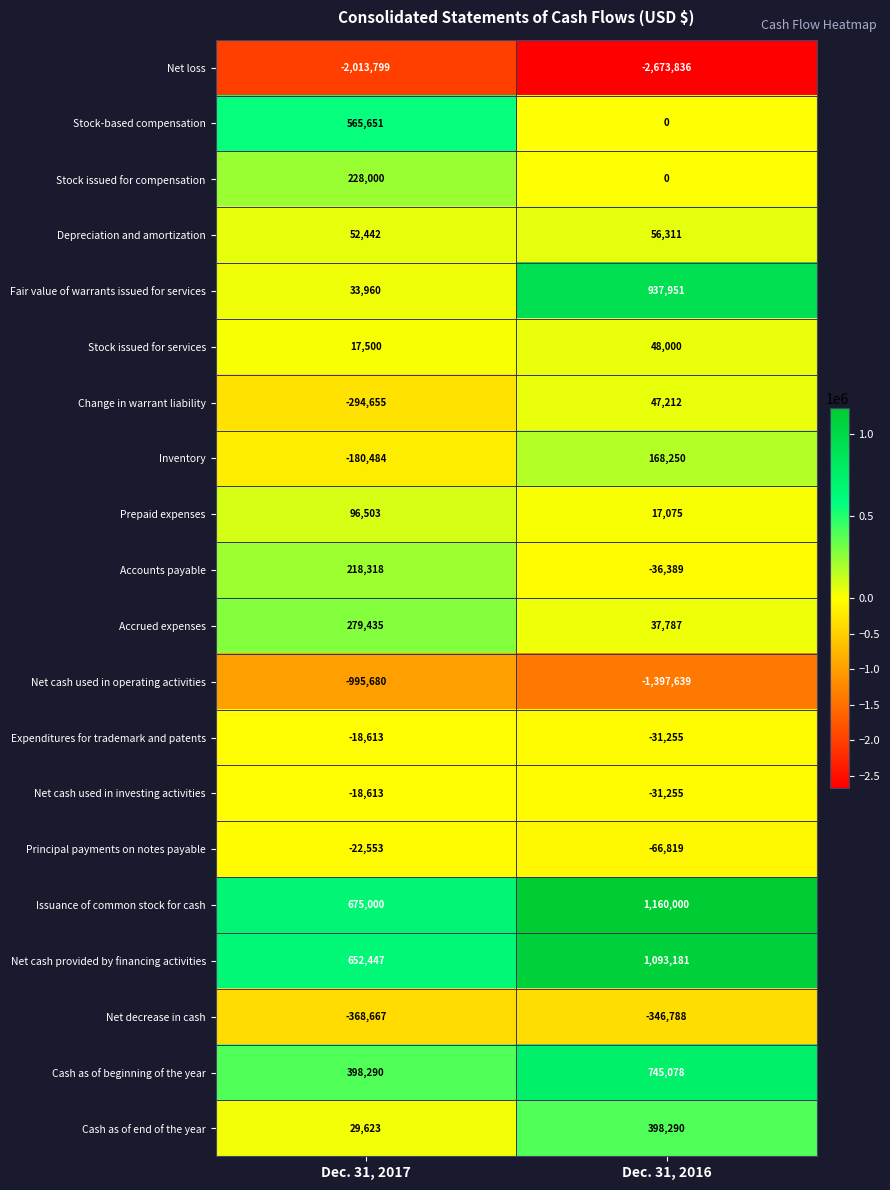

Which category has the lowest value across all series?

Dec. 31, 2016